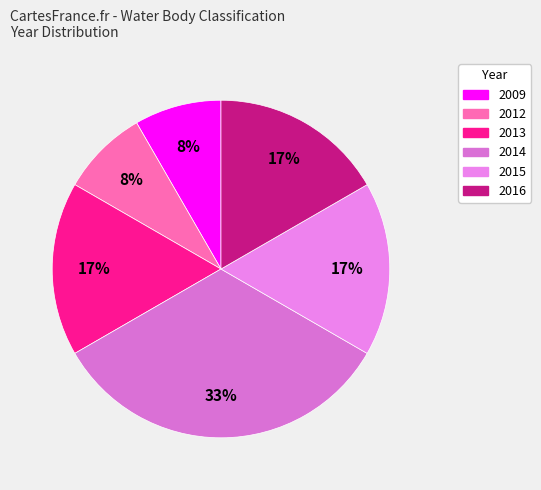

What is the largest slice in the pie chart?

2014